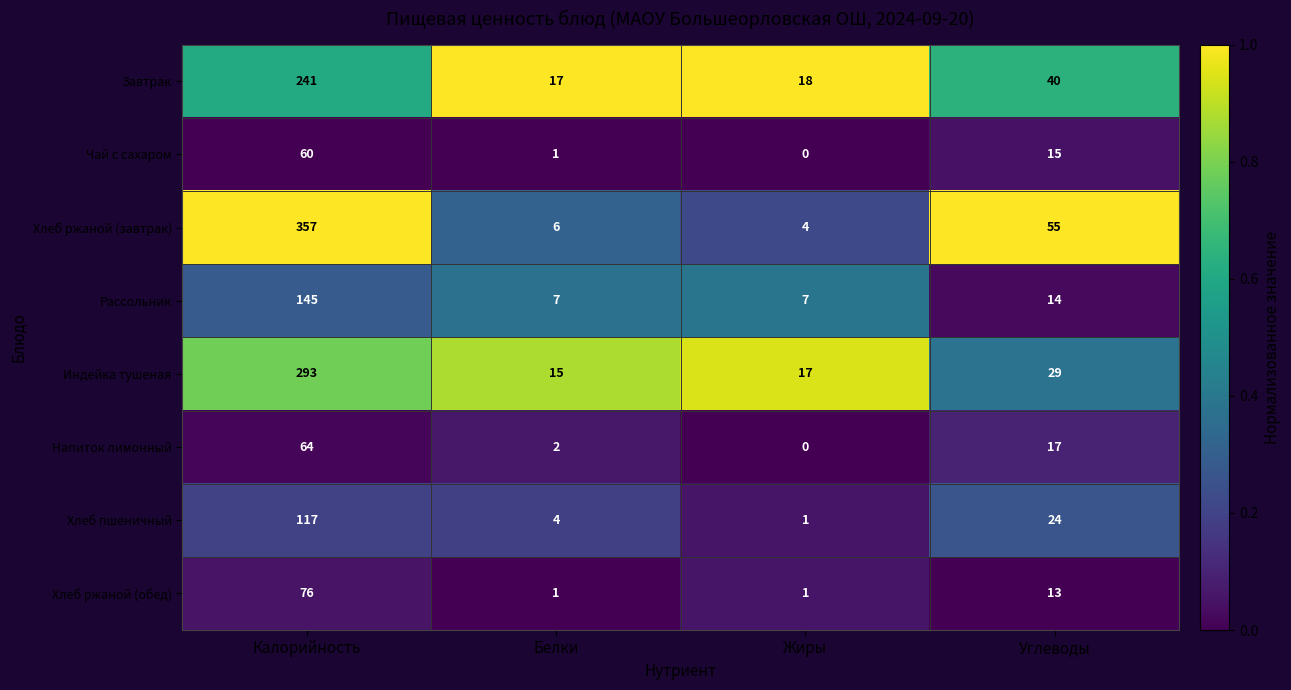

Between Калорийность and Углеводы, which series saw the biggest shift?

Хлеб ржаной (завтрак)